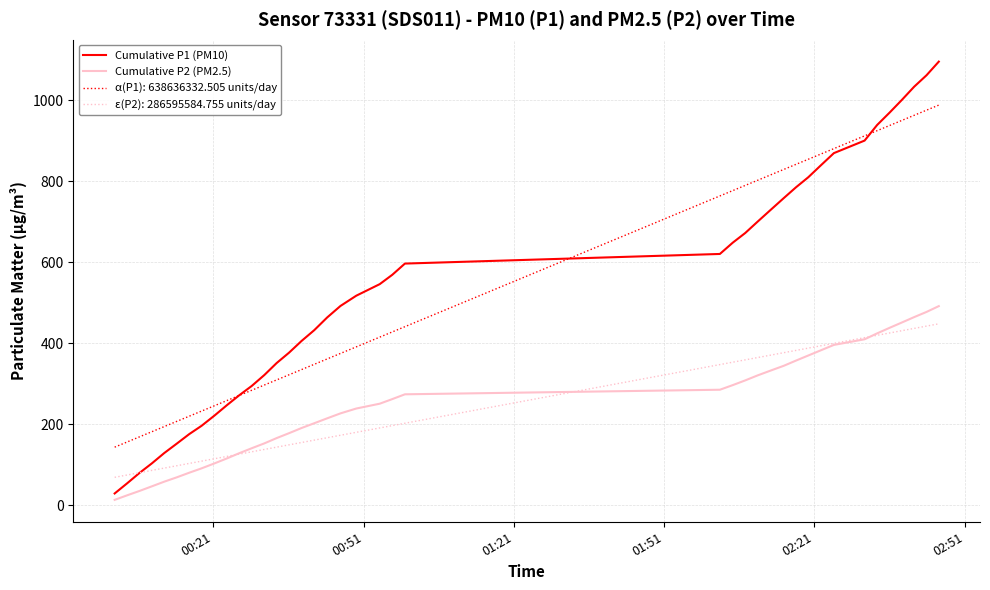

True or false: Cumulative P2 (PM2.5) and α(P1): 638636332.505 units/day intersect in this chart.

False